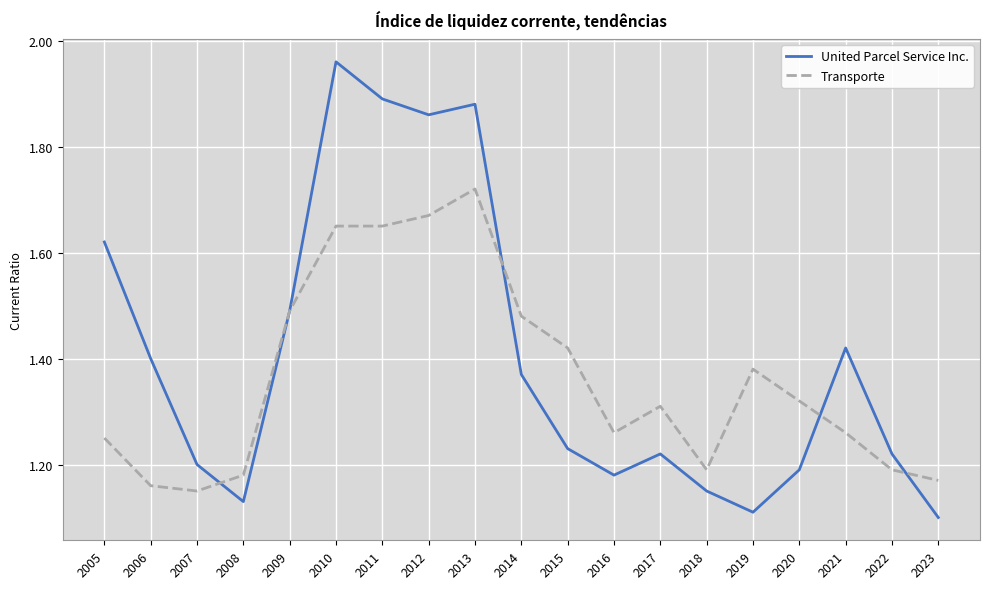

At which category does United Parcel Service Inc. reach its first local valley?

2008